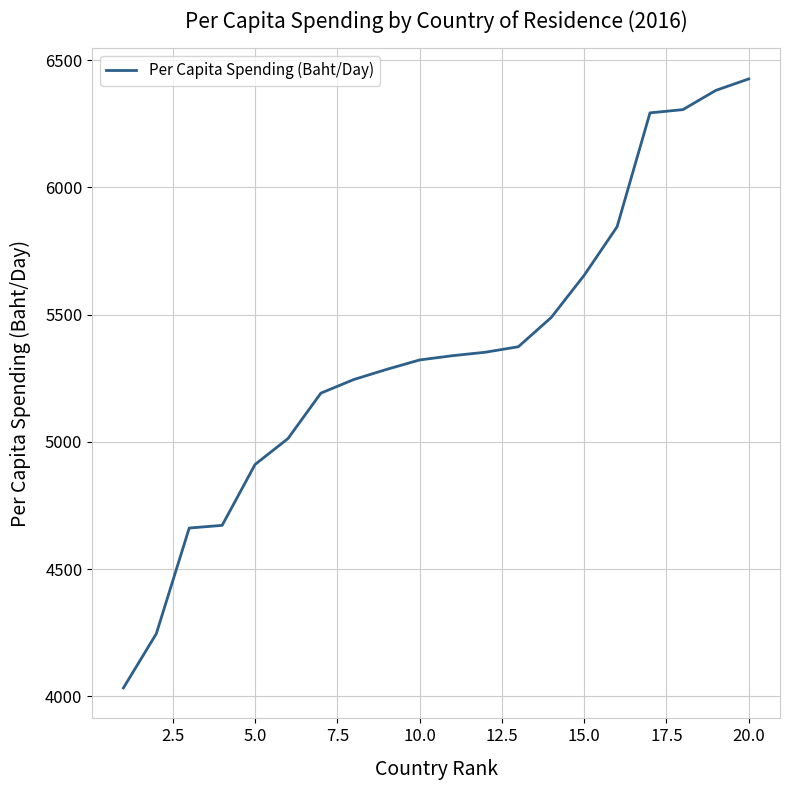

What is the smallest value displayed?

4033.0